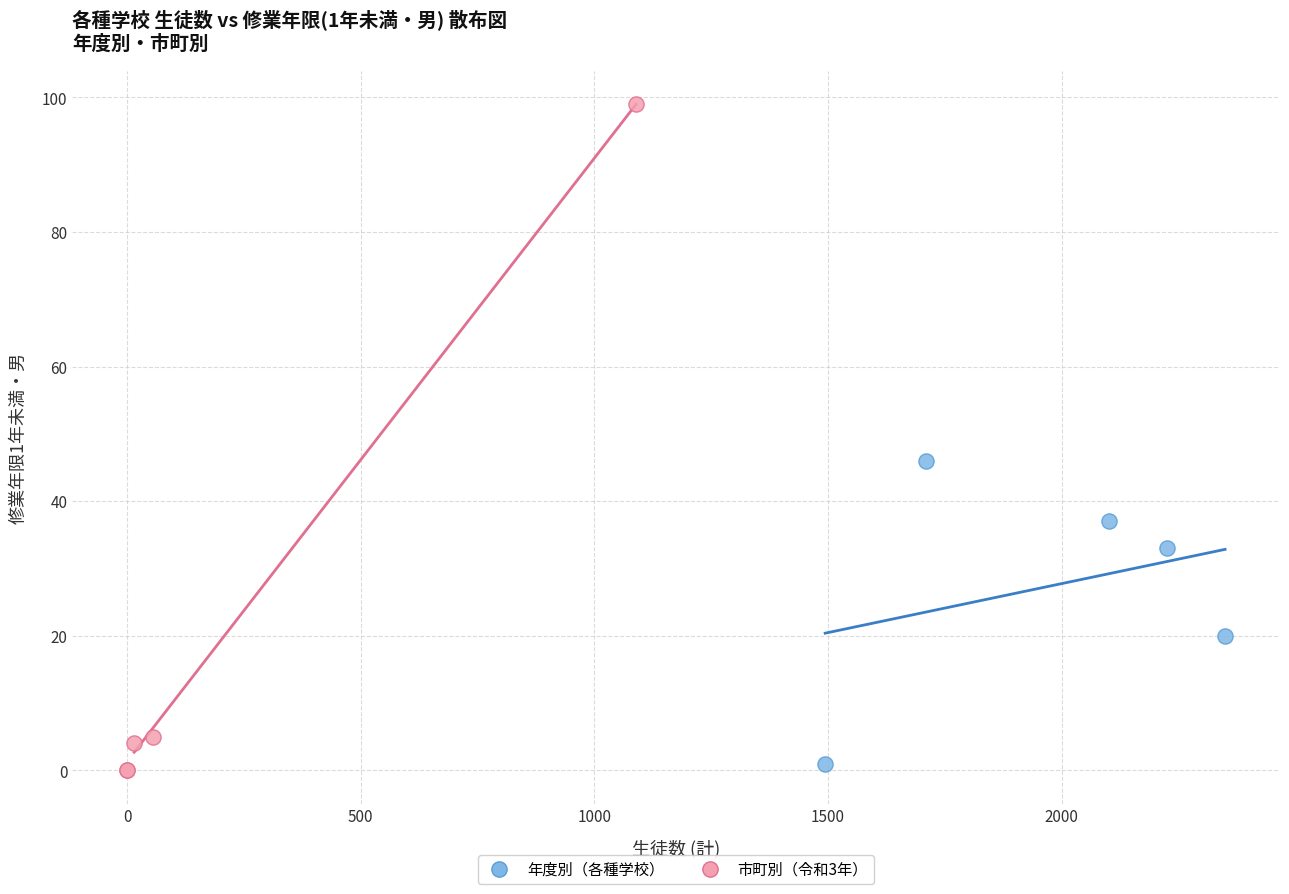

What are all the series names shown in the legend?

年度別（各種学校）, 市町別（令和3年）